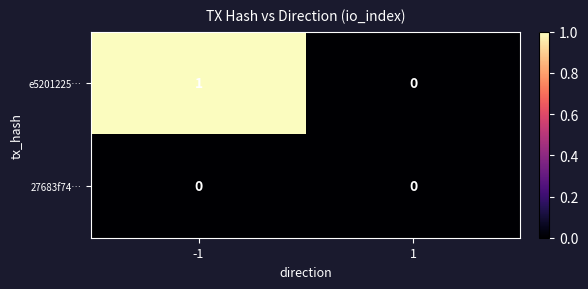

How many distinct data groups are displayed?

2